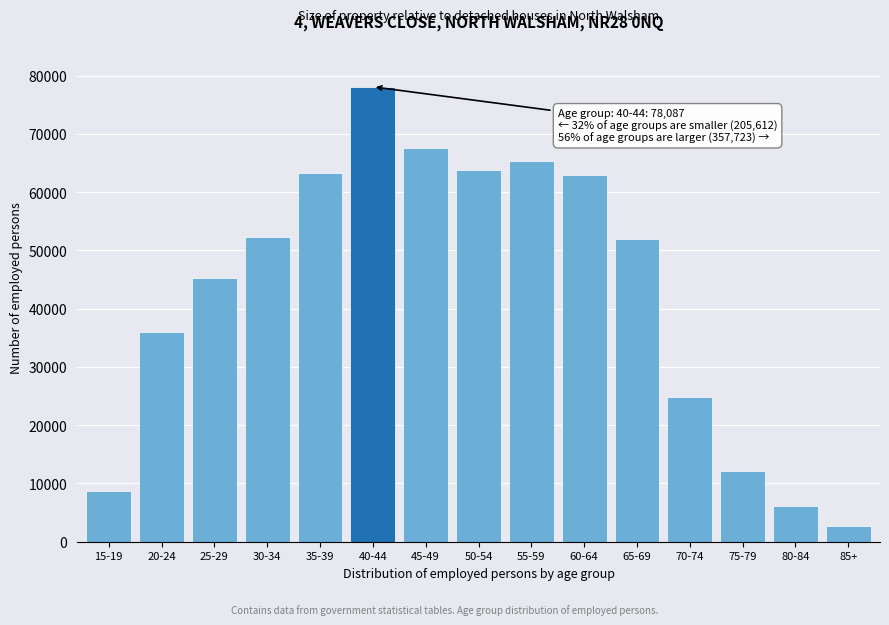

What is the label of the 8th bar from the right?

50-54